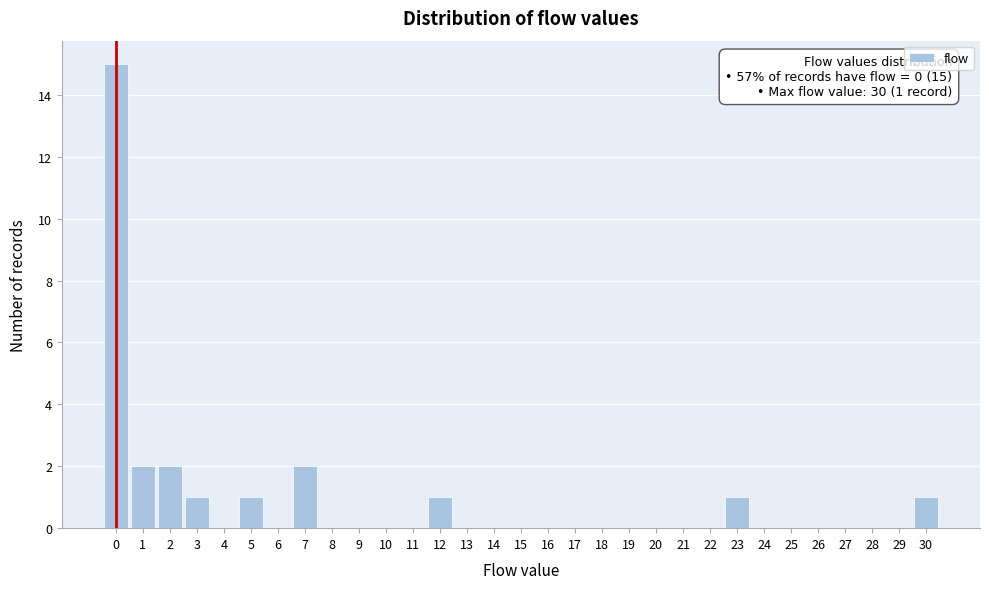

Over which range of the x-axis is the bar tallest?

-0.5 to 0.5